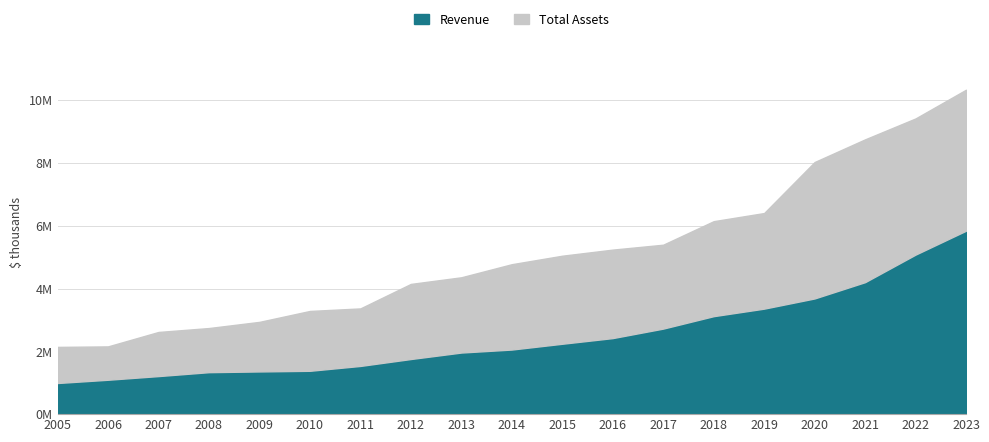

What is the difference between the second highest and second lowest values in the Revenue series?

3985982